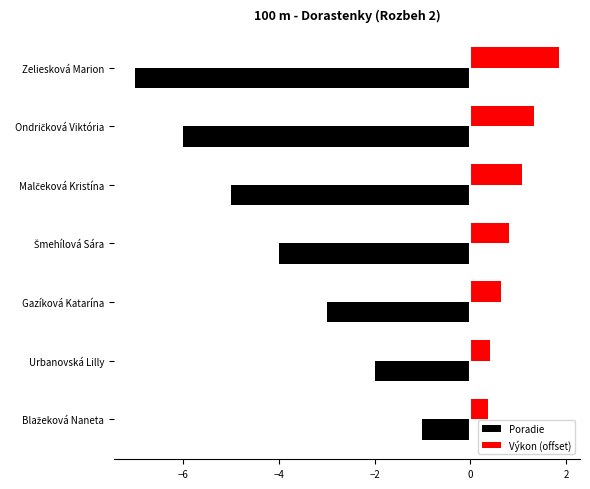

What is the minimum value shown in the chart?

-7.0